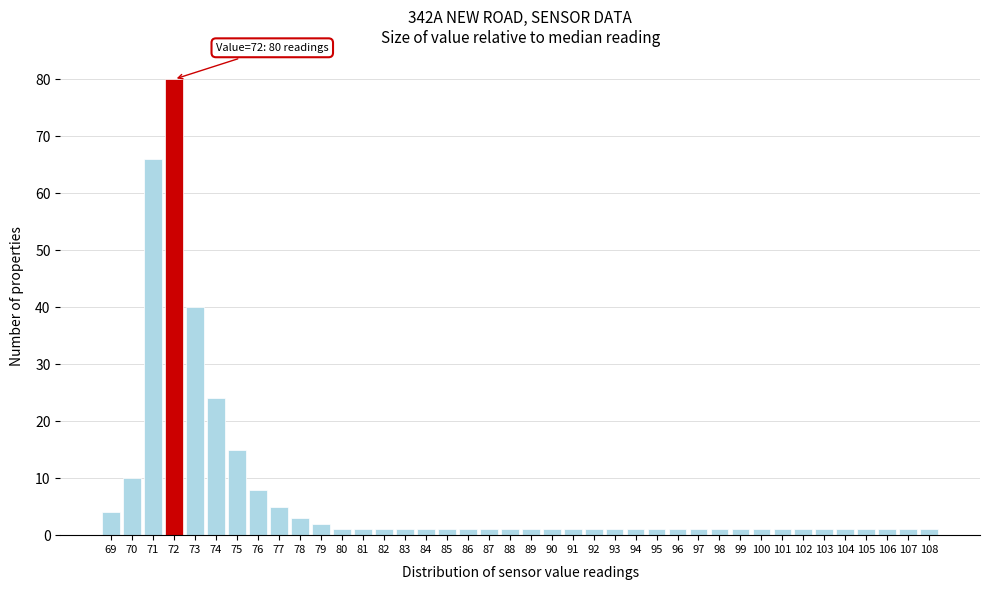

Over which range of the x-axis is the bar tallest?

71.5 to 72.5